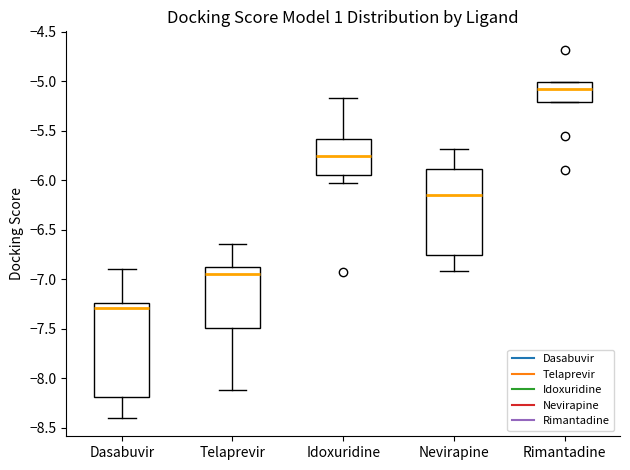

Which box is the tallest, from its lower edge to its upper edge?

Dasabuvir